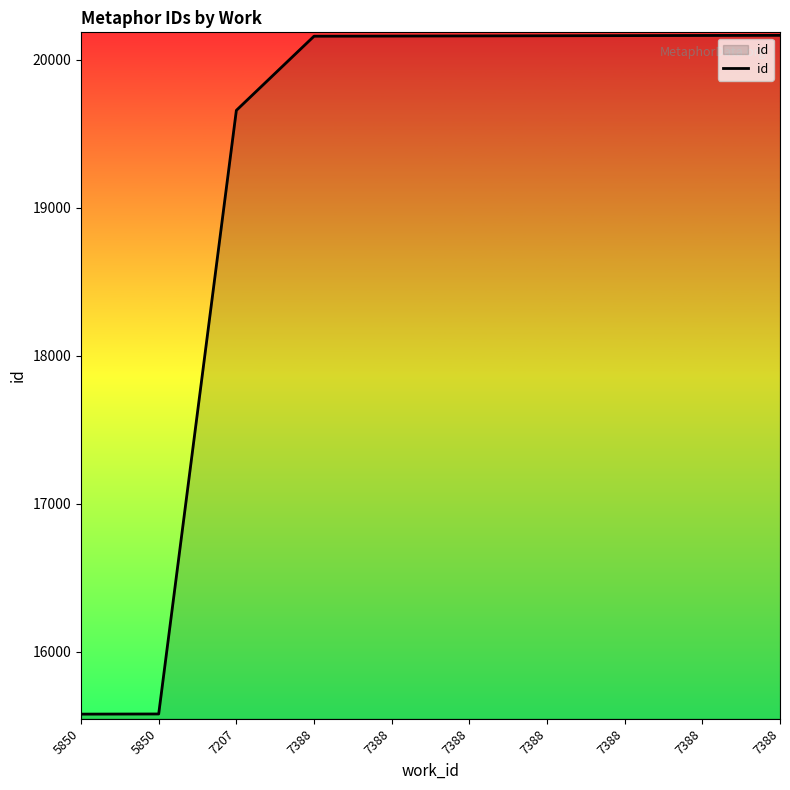

Approximately how many times larger is the value at 7388 compared to 5850?

1.3